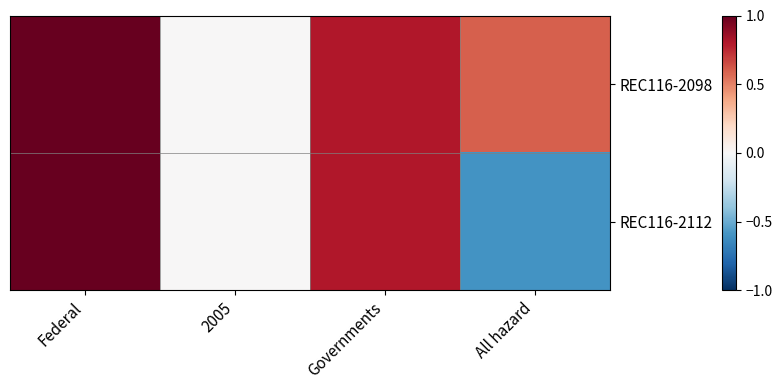

List the series in order of their peak value, lowest first.

REC116-2098, REC116-2112